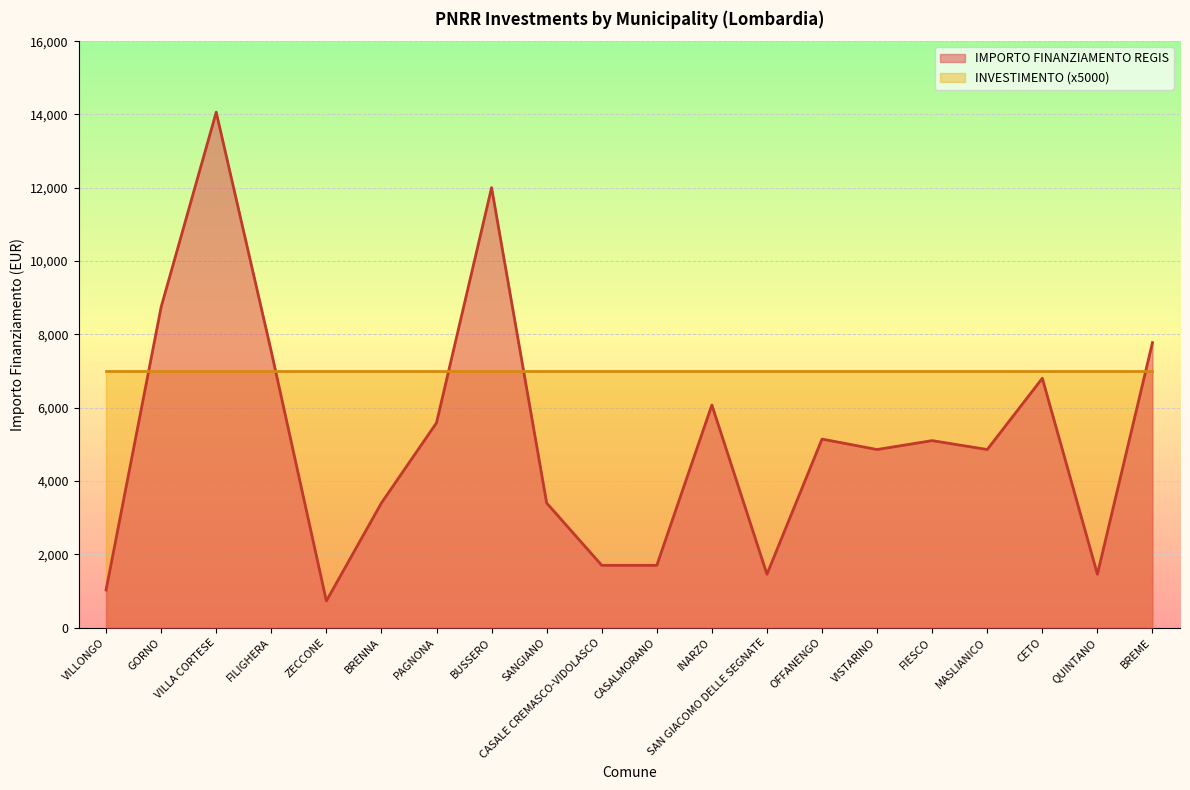

Reading right to left, transcribe all the data shown in this chart.

7776	1458	6804	4860	5103	4860	5145	1458	6075	1701	1701	3402	12005	5589	3402	729	7533	14063	8748	1029